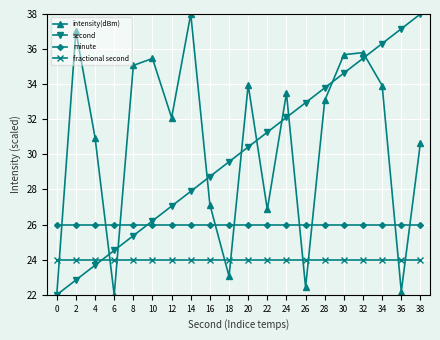

True or false: minute has a value of 26.0 at 38.

True